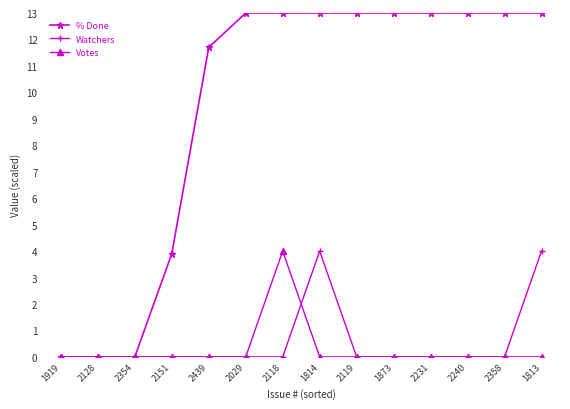

Reading right to left, what are all the values shown in this chart?

% Done: 1813=13.0	2358=13.0	2240=13.0	2231=13.0	1873=13.0	2119=13.0	1814=13.0	2118=13.0	2029=13.0	2439=11.7	2151=3.9	2354=0.0	2128=0.0	1919=0.0
Watchers: 1813=4.0	2358=0.0	2240=0.0	2231=0.0	1873=0.0	2119=0.0	1814=4.0	2118=0.0	2029=0.0	2439=0.0	2151=0.0	2354=0.0	2128=0.0	1919=0.0
Votes: 1813=0.0	2358=0.0	2240=0.0	2231=0.0	1873=0.0	2119=0.0	1814=0.0	2118=4.0	2029=0.0	2439=0.0	2151=0.0	2354=0.0	2128=0.0	1919=0.0